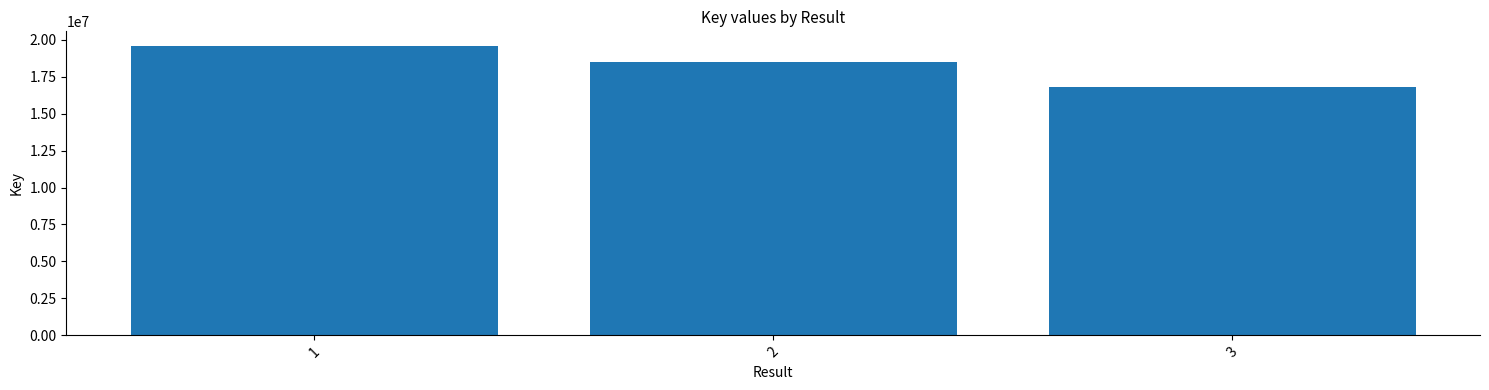

Is it true that the value at 1 is 27023927?

False